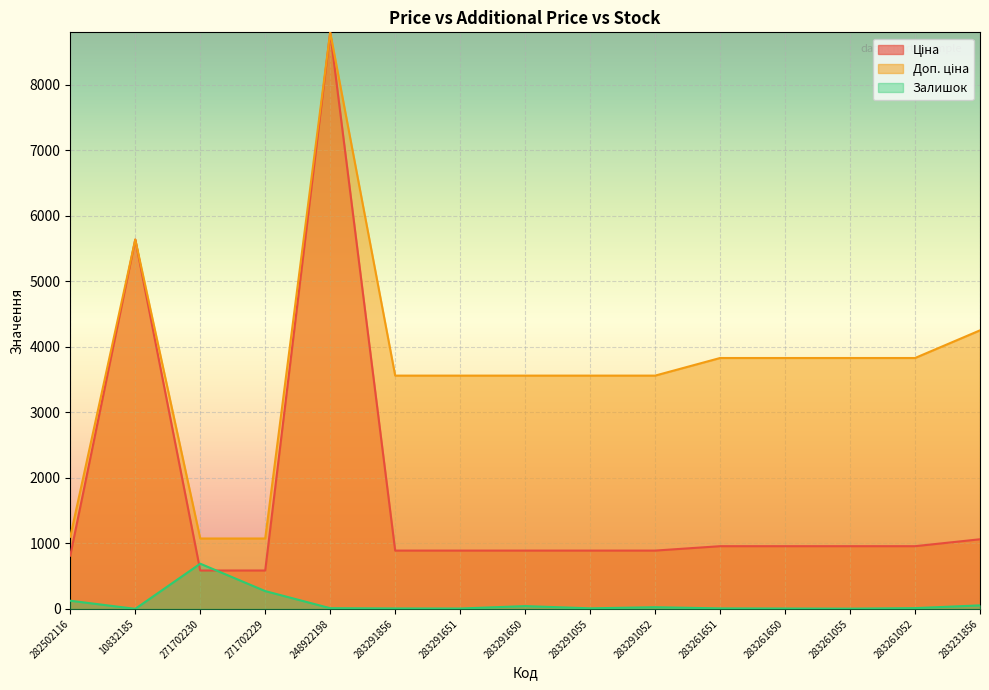

How many data points in Залишок are above 11?

7